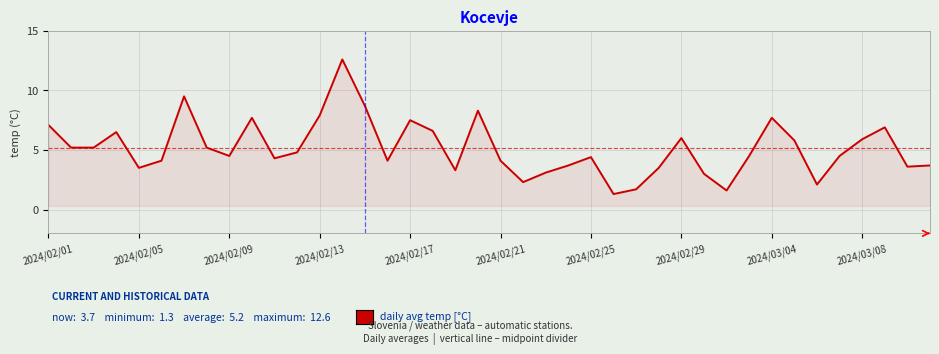

What is the difference between the maximum and minimum values?

11.3